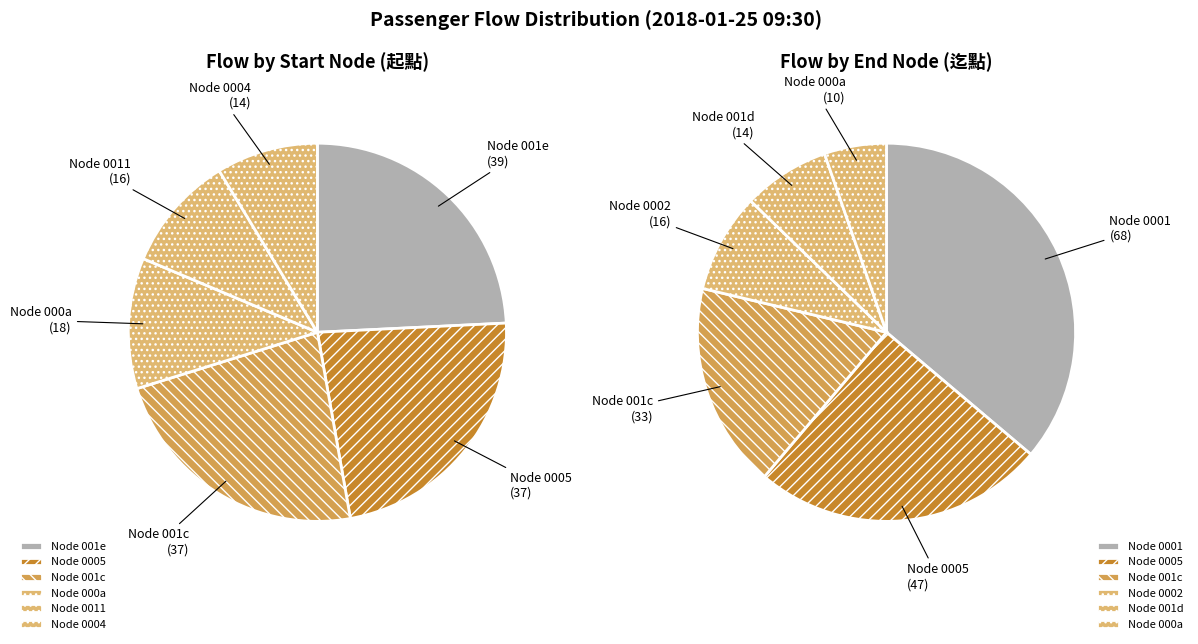

True or false: 13 accounts for 1% of the total.

False